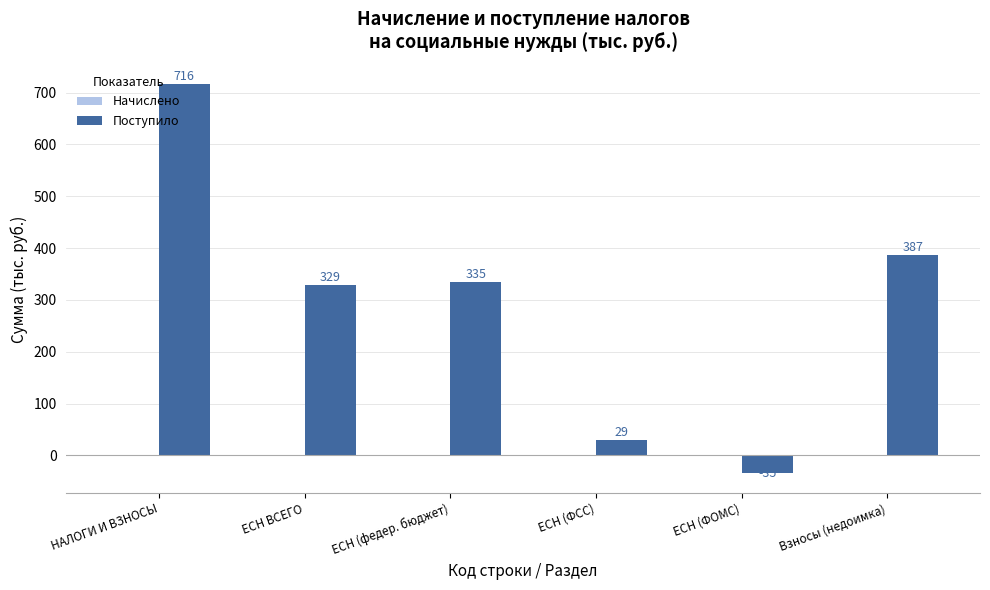

List the labels in order of value, largest first.

НАЛОГИ И ВЗНОСЫ, Взносы (недоимка), ЕСН (федер. бюджет), ЕСН ВСЕГО, ЕСН (ФСС), ЕСН (ФОМС)